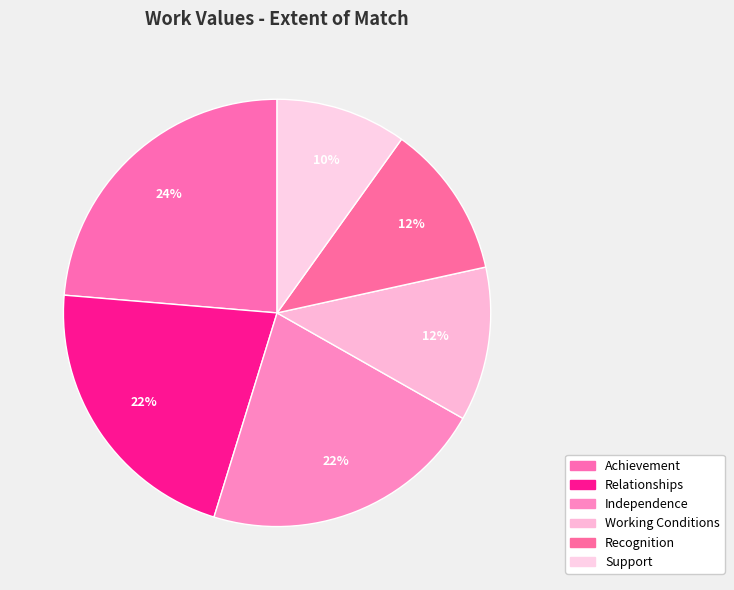

How many segments does this pie chart have?

6